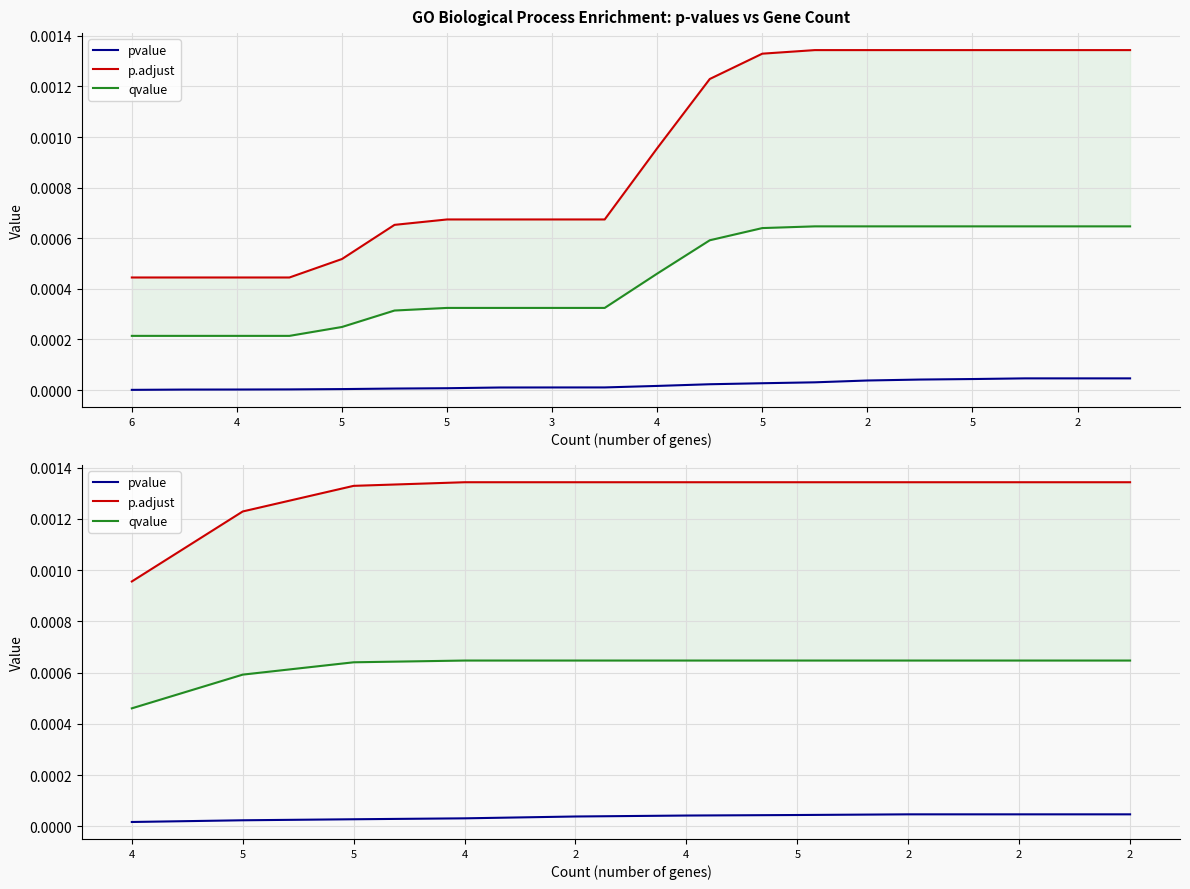

Between 4 and 2, which is larger?

2